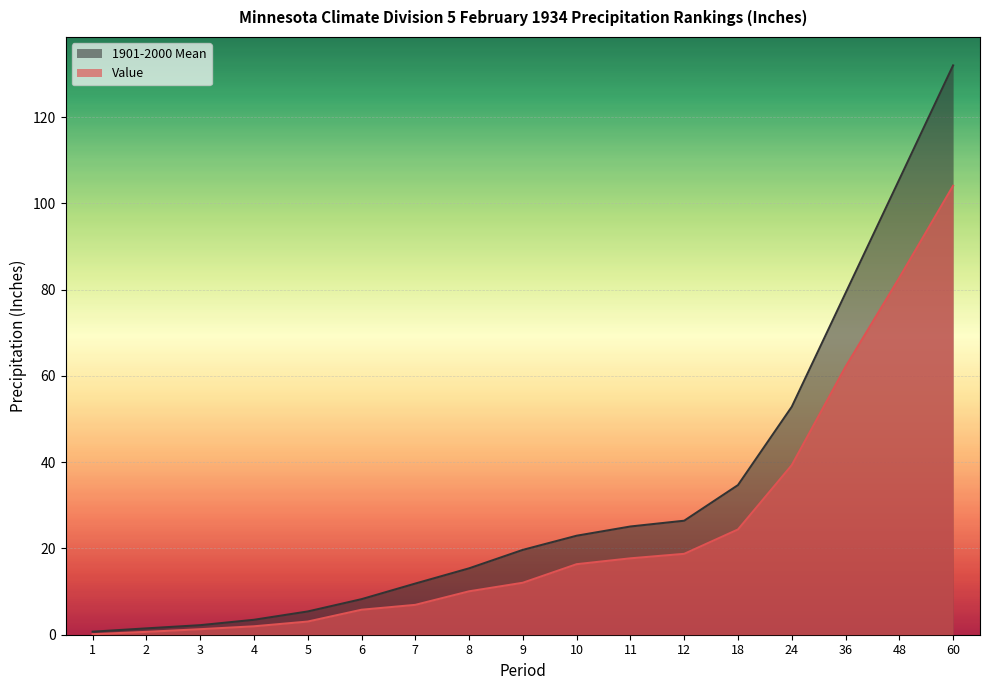

What is the value of the Value point at the 14th from the left?

39.3